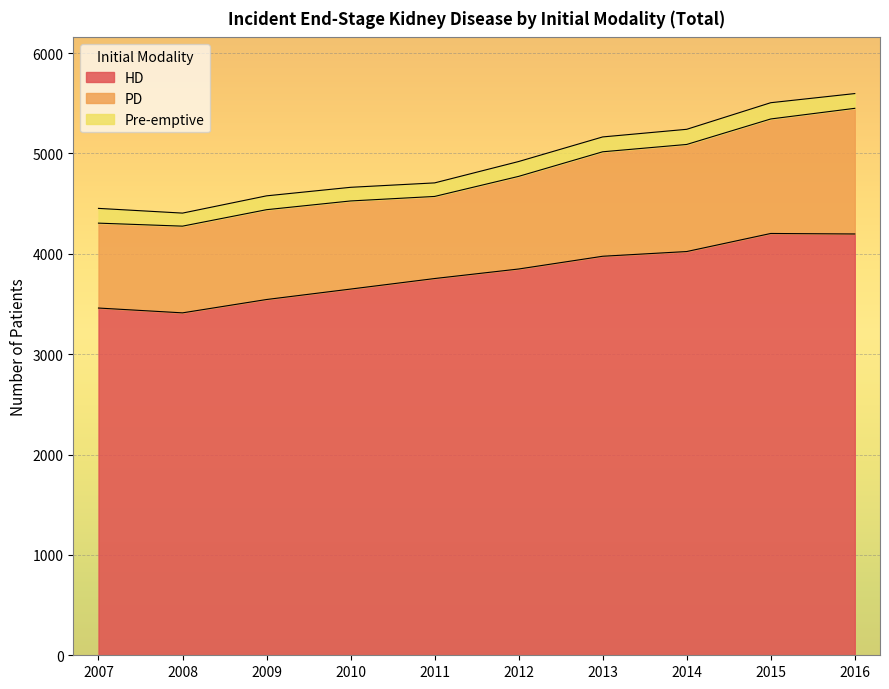

Is the value of Pre-emptive at 2008 greater than the value of PD at 2010?

No